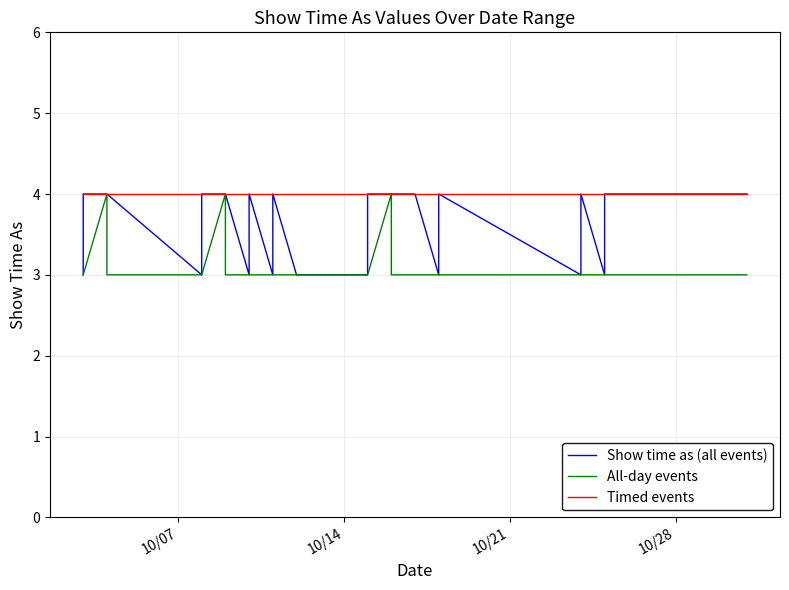

What value does the Show time as (all events) series have at 10/14?

3